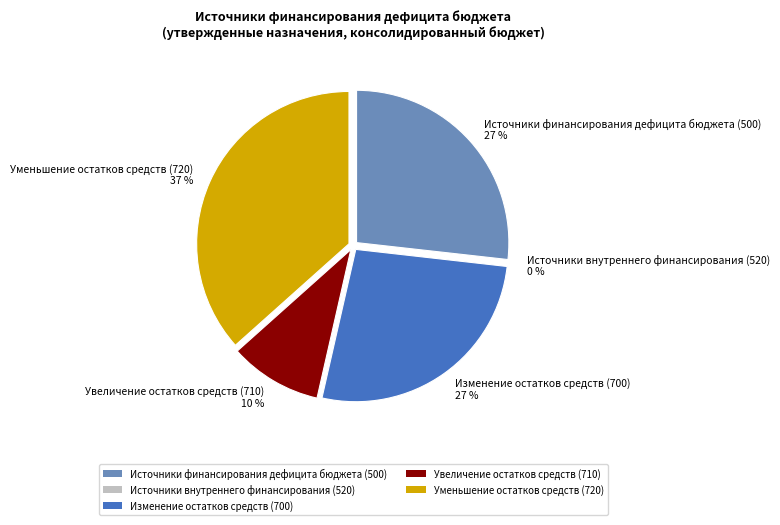

Which slice is the largest?

Уменьшение остатков средств (720)